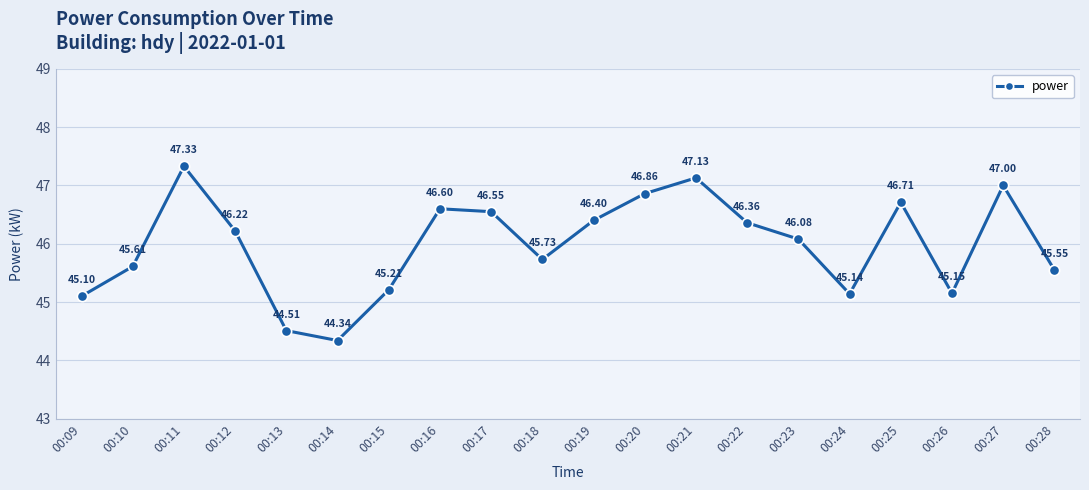

What is the change in value from 00:20 to 00:26?

-1.7